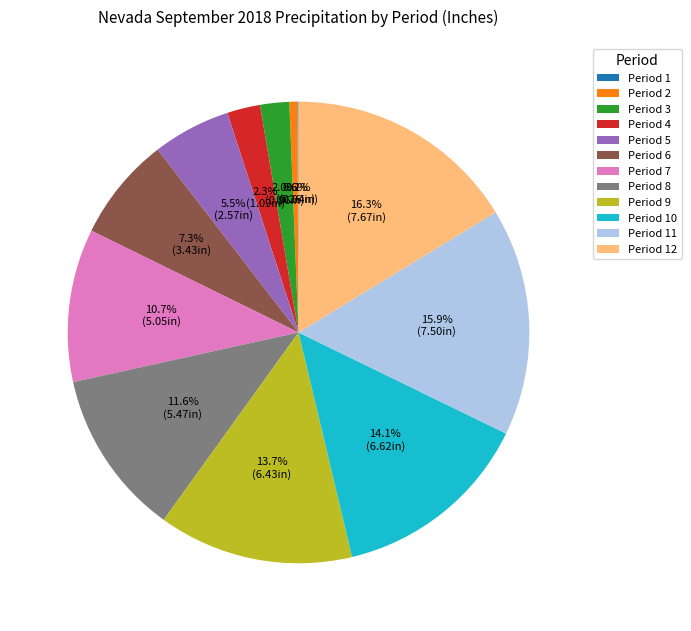

What portion of the pie excludes Period 7?

89.3%